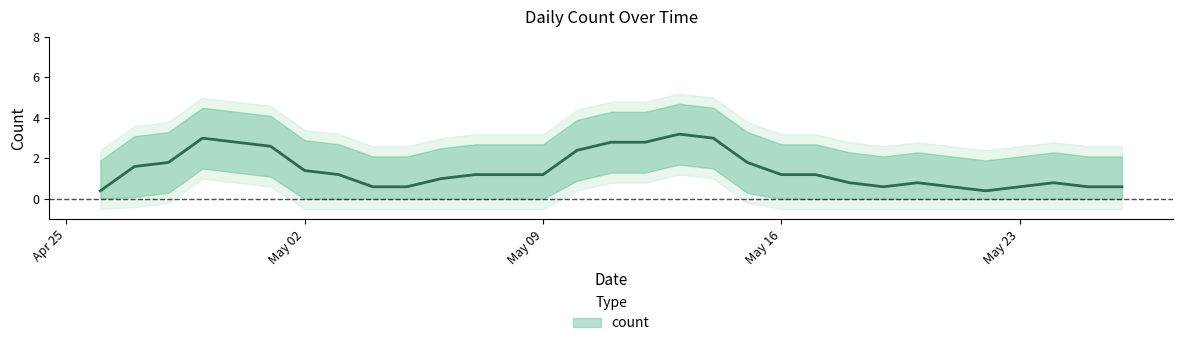

What position from the right is 2022-05-23?

4